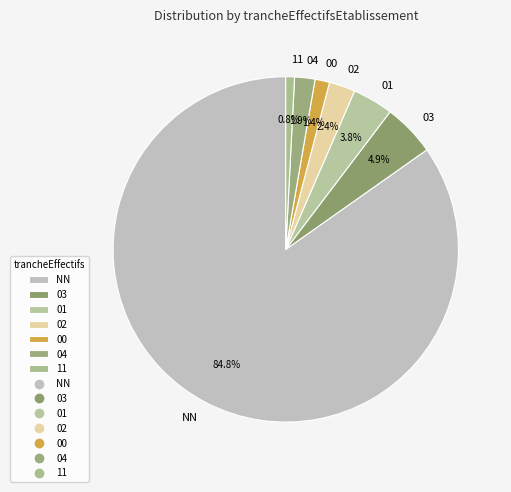

To the nearest percent, what is the difference between the largest and smallest slice percentages?

84%